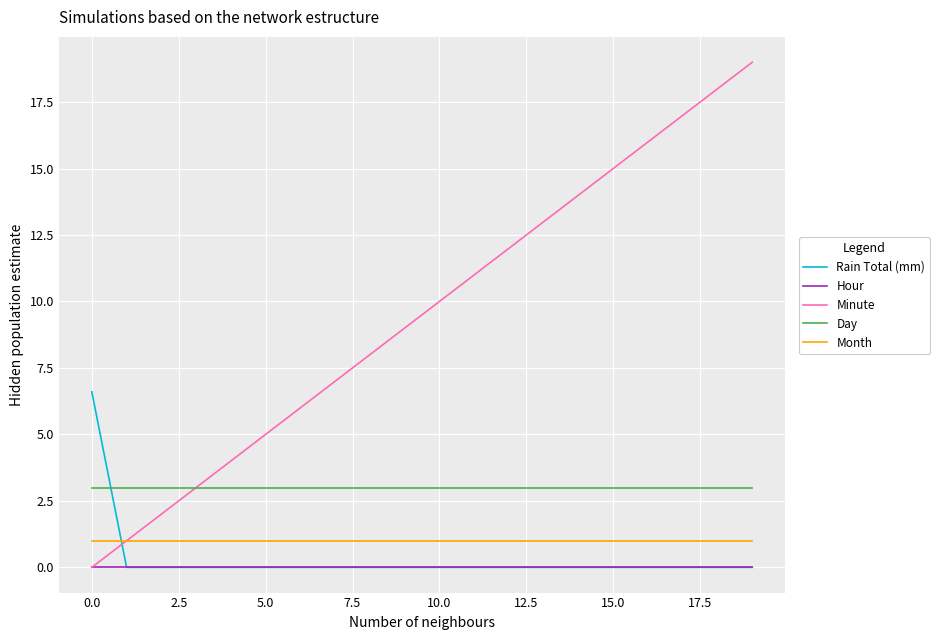

Which series has the widest spread of values?

Minute